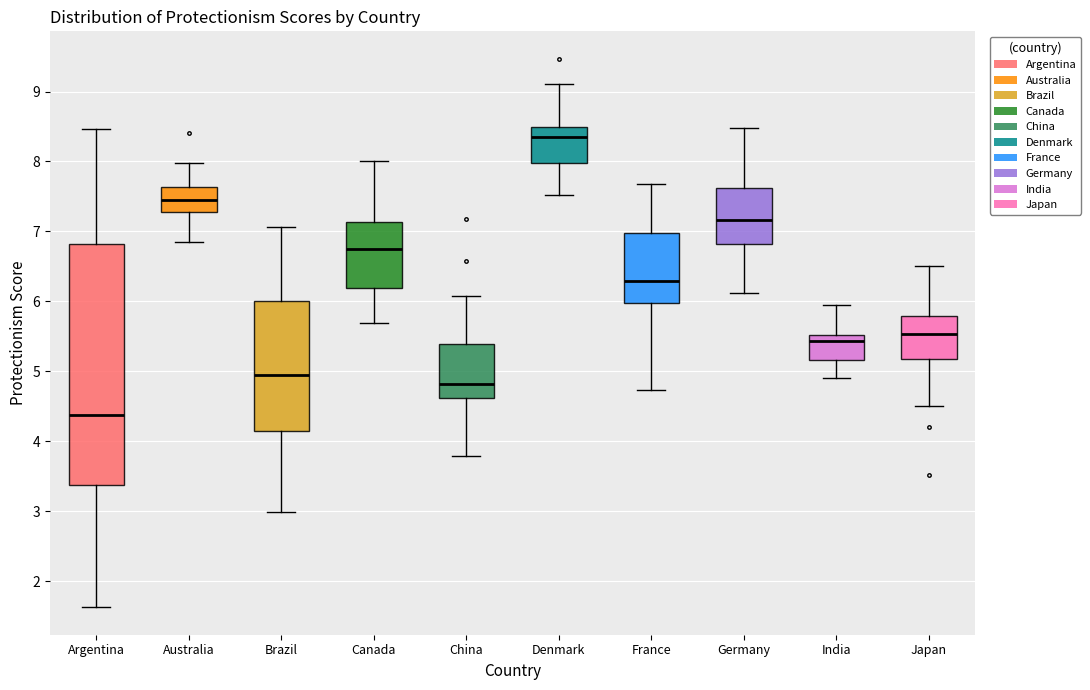

Which box is the tallest, from its lower edge to its upper edge?

Argentina